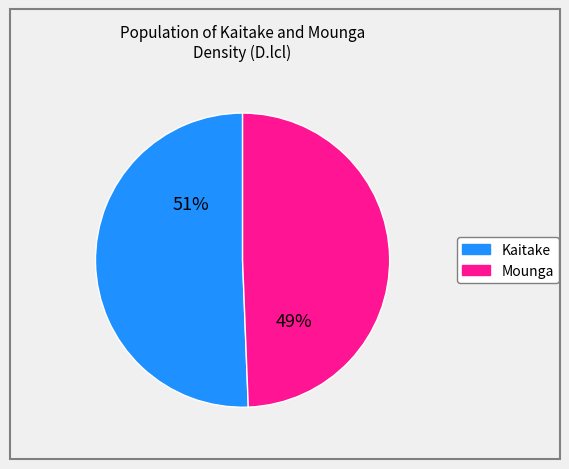

Is the sum of Kaitake and Mounga greater than half?

Yes